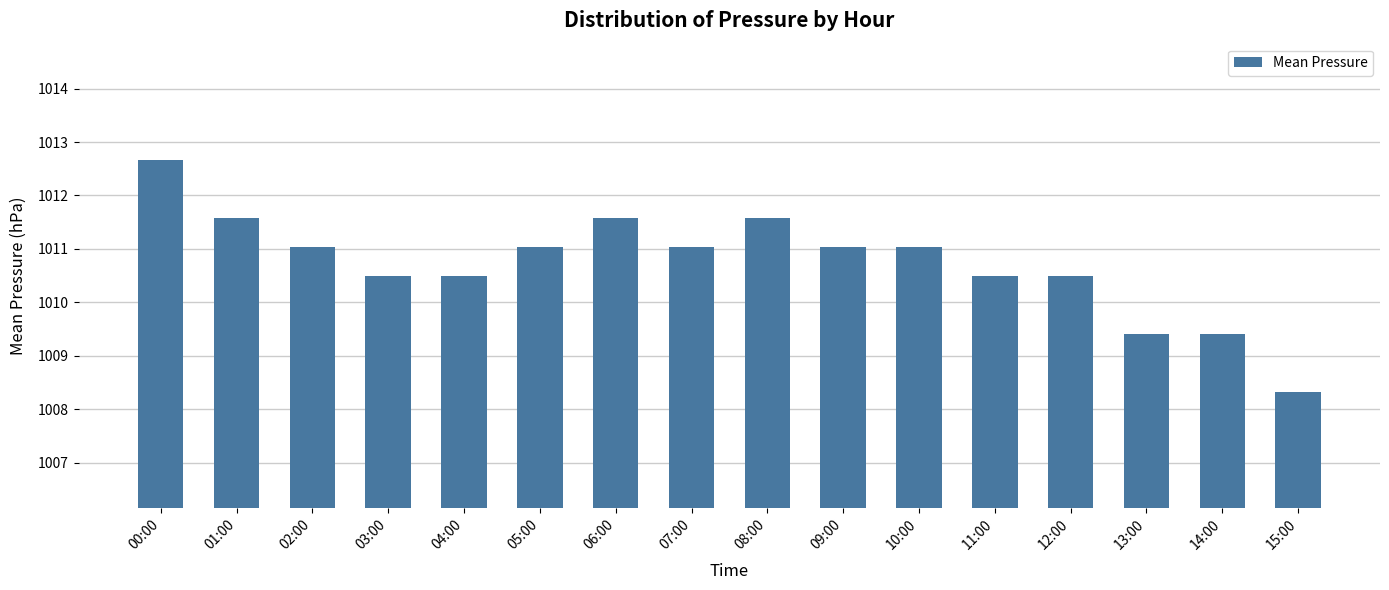

Is it true that the value at 02:00 is 1011.0?

True